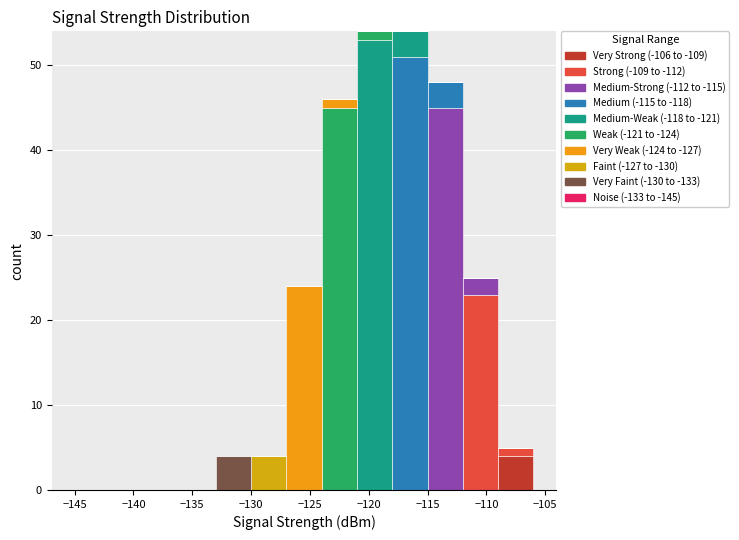

What is the total height of the stacked bar covering -130 to -127 on the x-axis? The values are not printed on the chart, so give them approximately, as read against the axis.

4